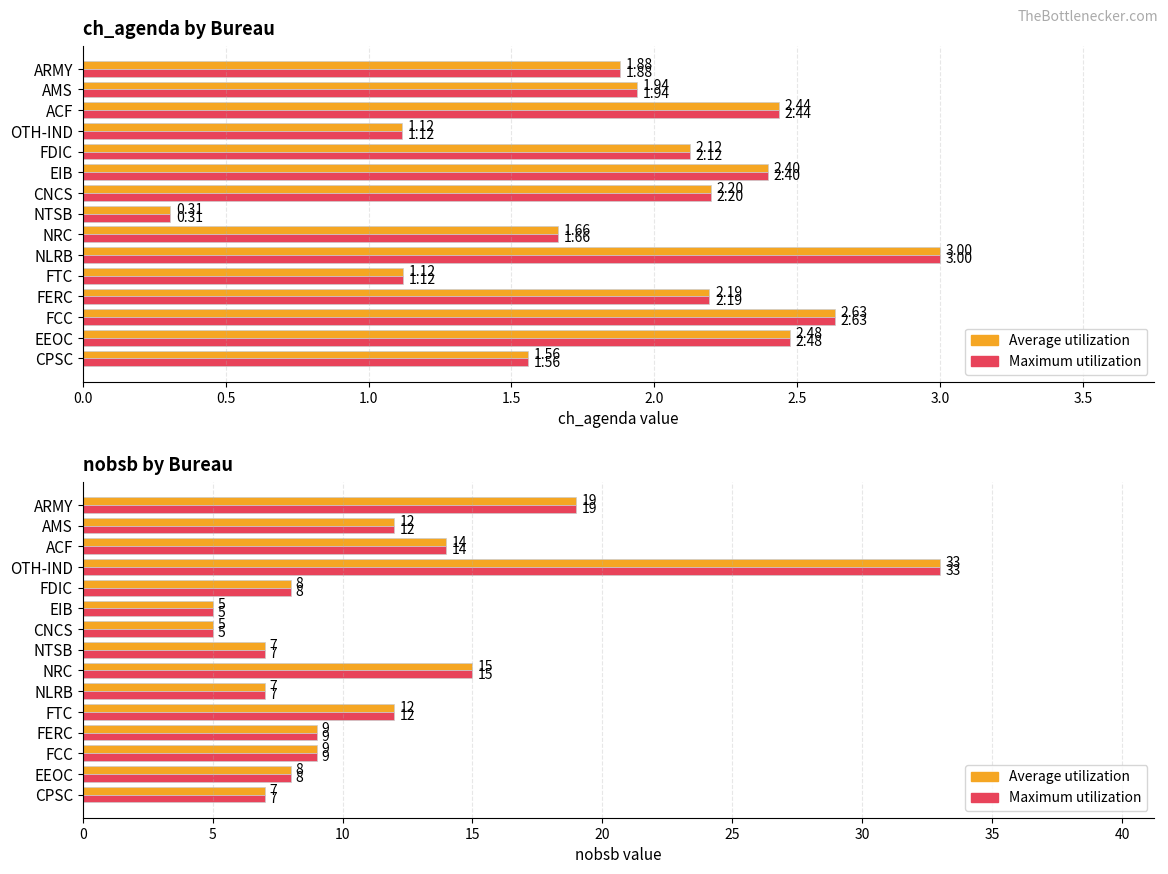

At NRC, list the series in order from smallest to largest.

ch_agenda (avg), ch_agenda (max), nobsb (avg), nobsb (max)